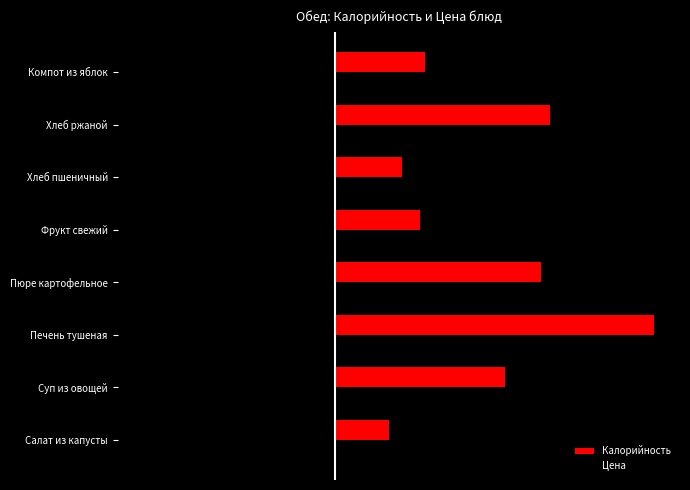

At how many categories does at least one series exceed 96?

4